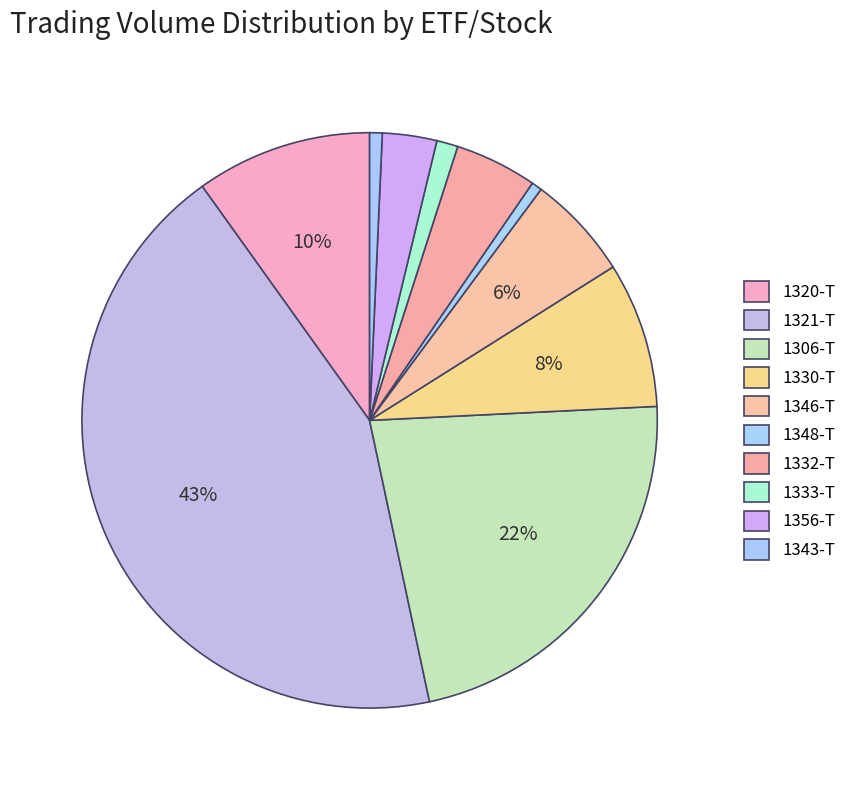

To the nearest percent, what is the difference between the 1332-T and 1356-T slice percentages?

2%